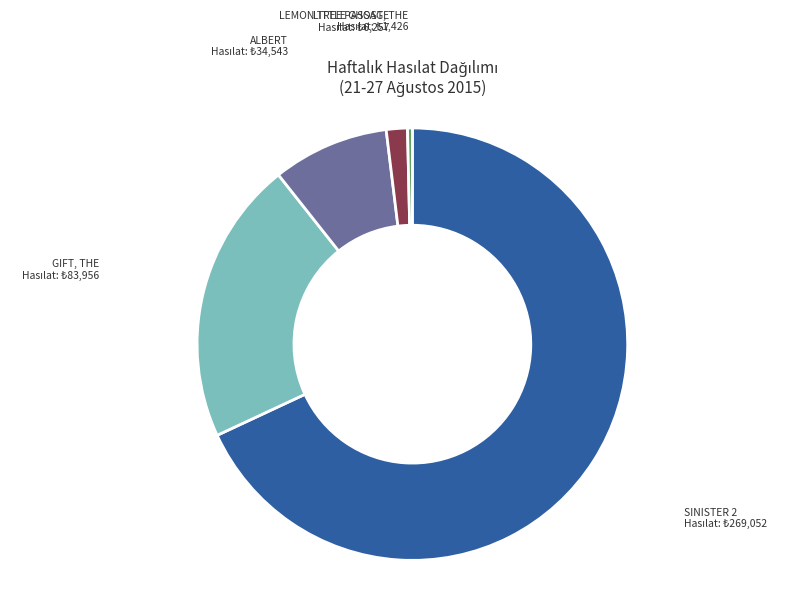

Is there a majority slice in this chart?

Yes